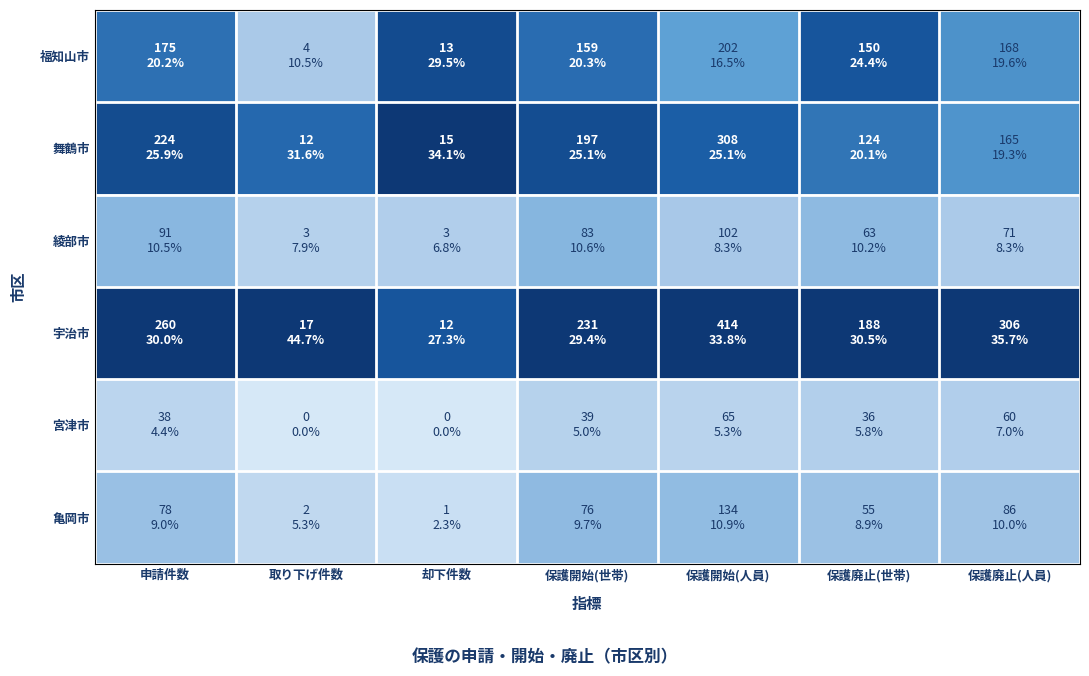

How many distinct data groups are displayed?

6